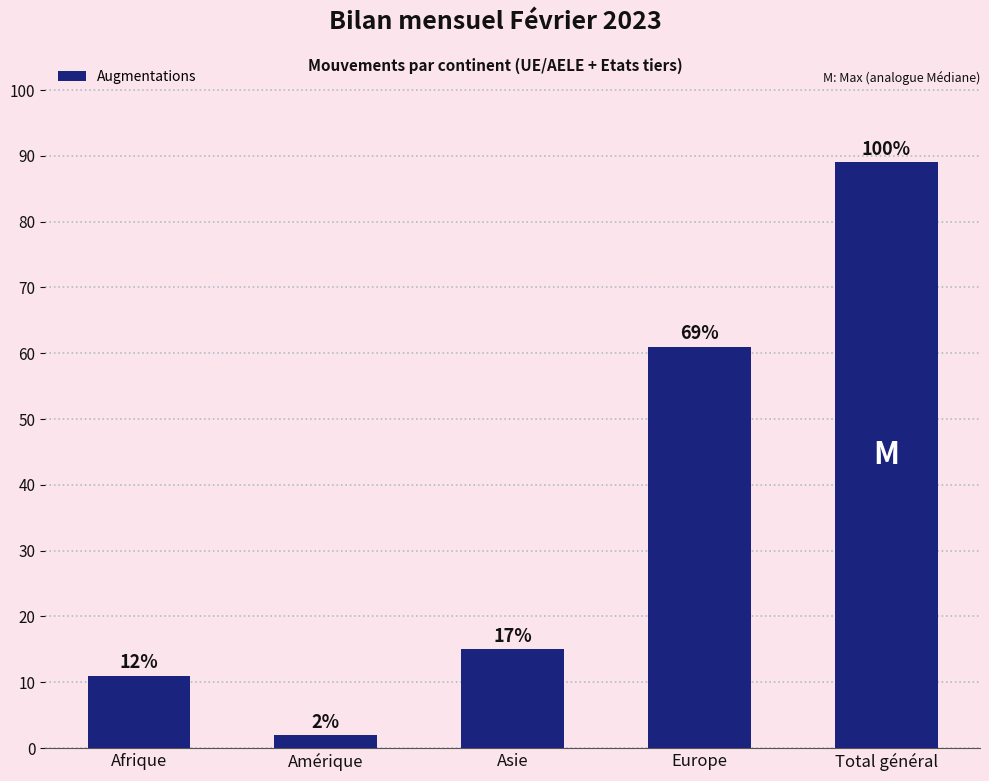

Approximately how many times larger is the value at Amérique compared to Afrique?

0.2